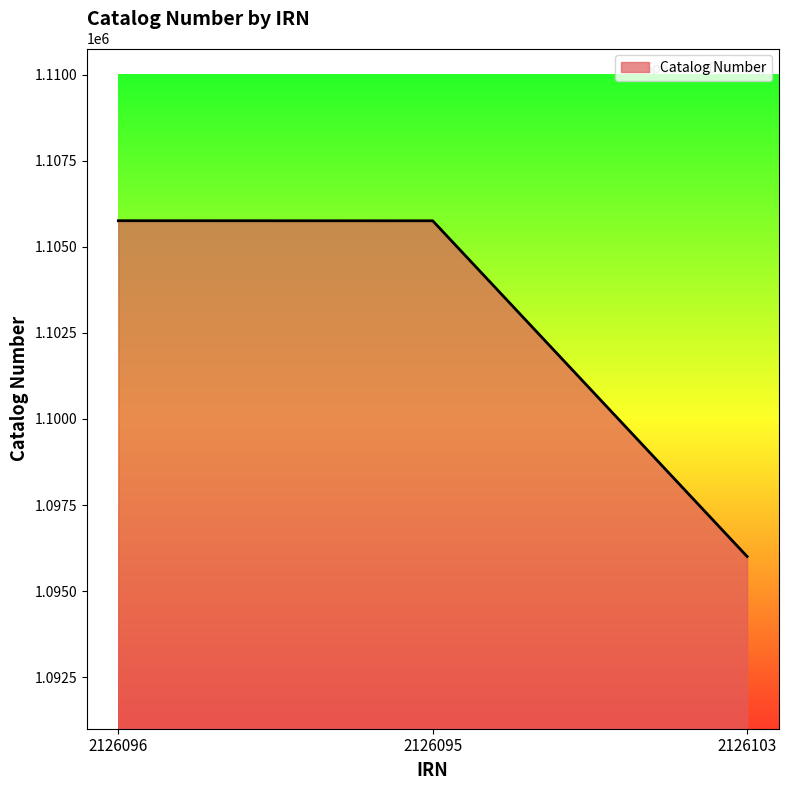

At which category does the chart reach its minimum across all series?

2126103